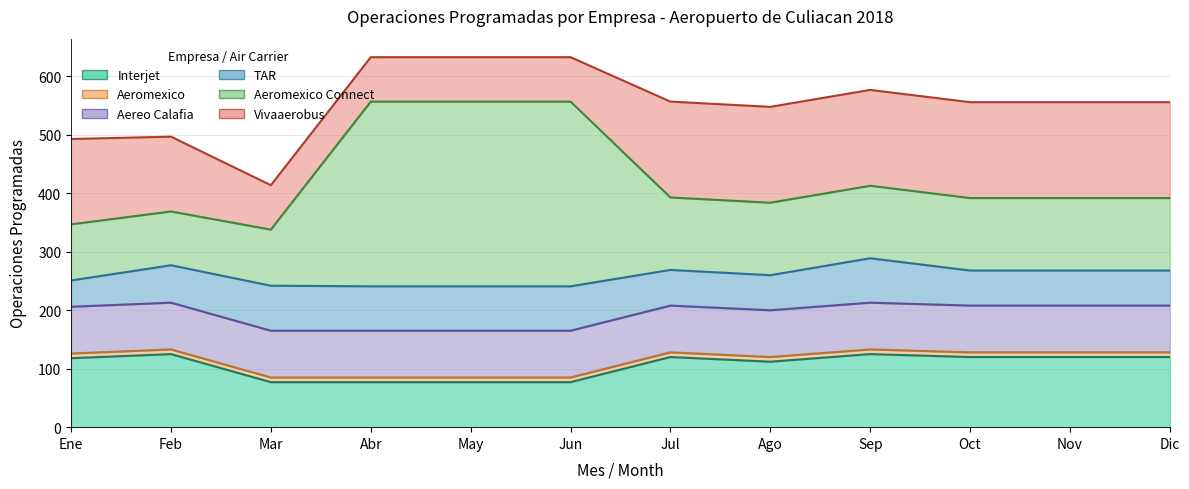

True or false: Vivaaerobus has more than 1 points higher than both neighbors.

False